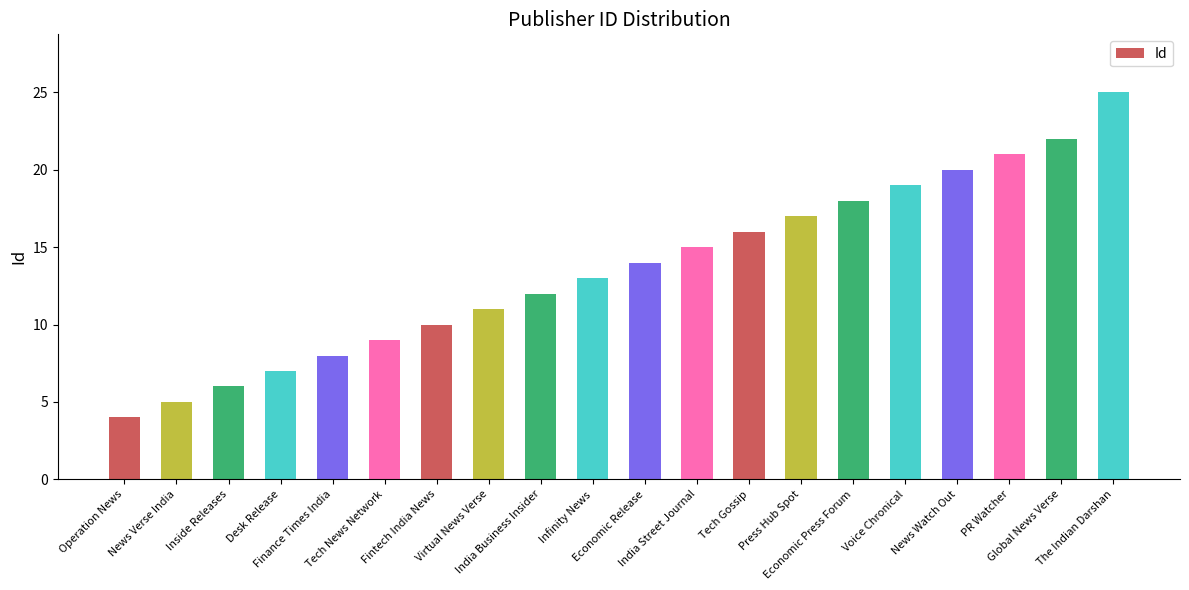

What is the sum of all values?

272